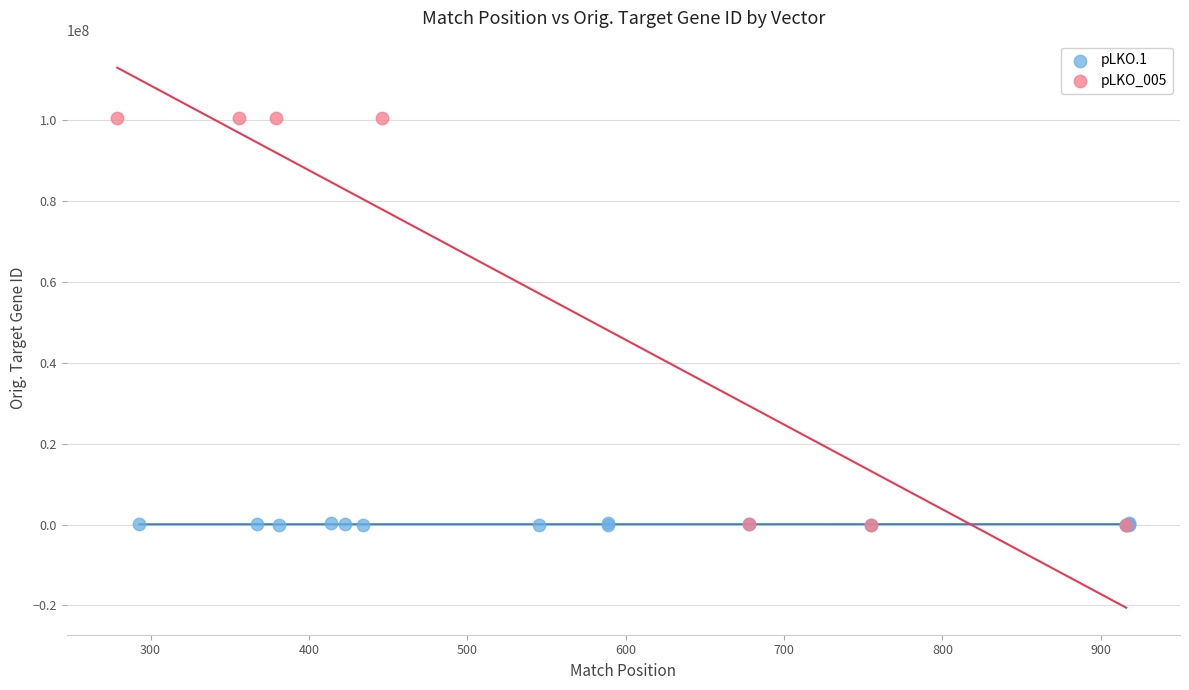

Which series reaches the maximum Y coordinate?

pLKO_005